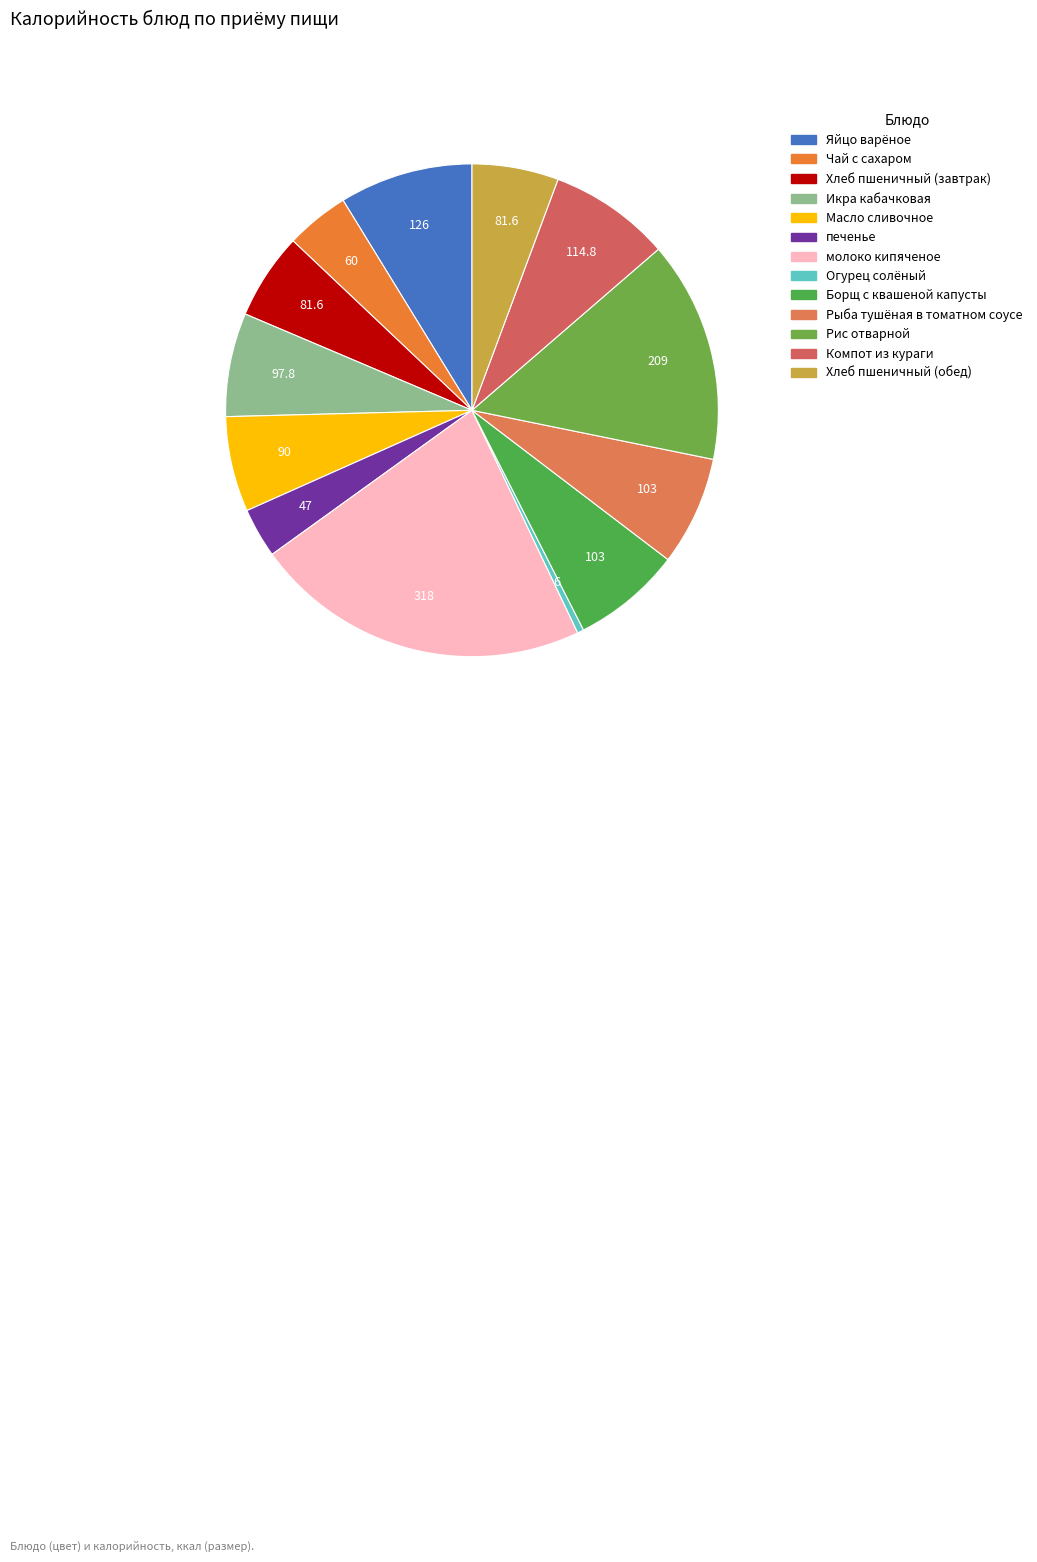

The Чай с сахаром slice represents 4% of the pie. True or false?

True